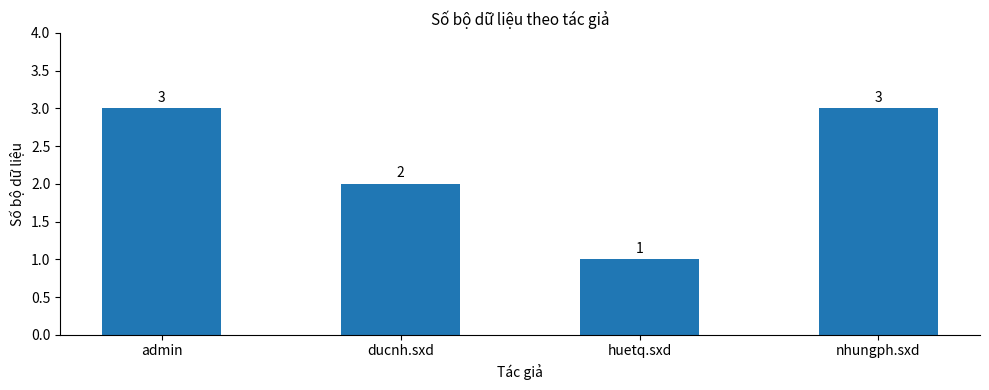

Which has a higher value, huetq.sxd or ducnh.sxd?

ducnh.sxd